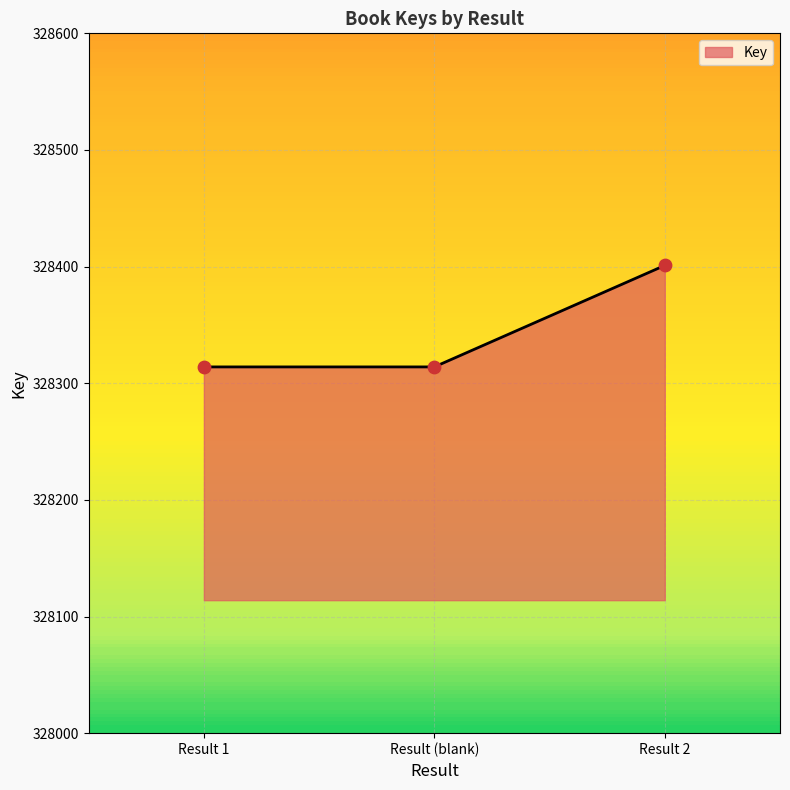

What is the ratio of the value at Result 1 to the value at Result 2?

1.0